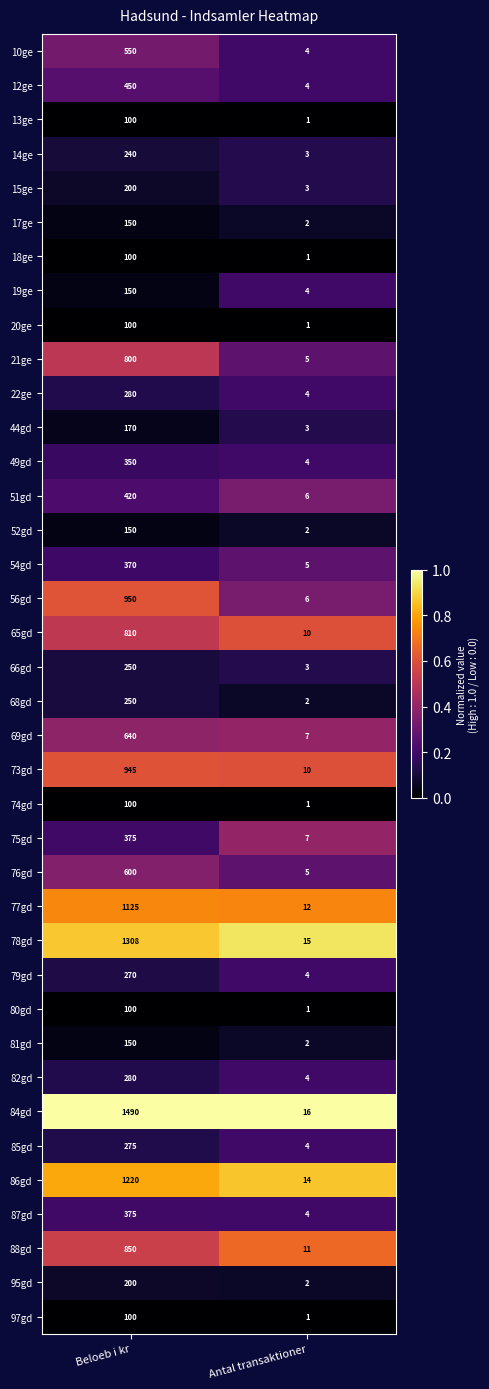

Which label corresponds to the largest value in the chart?

Beloeb i kr